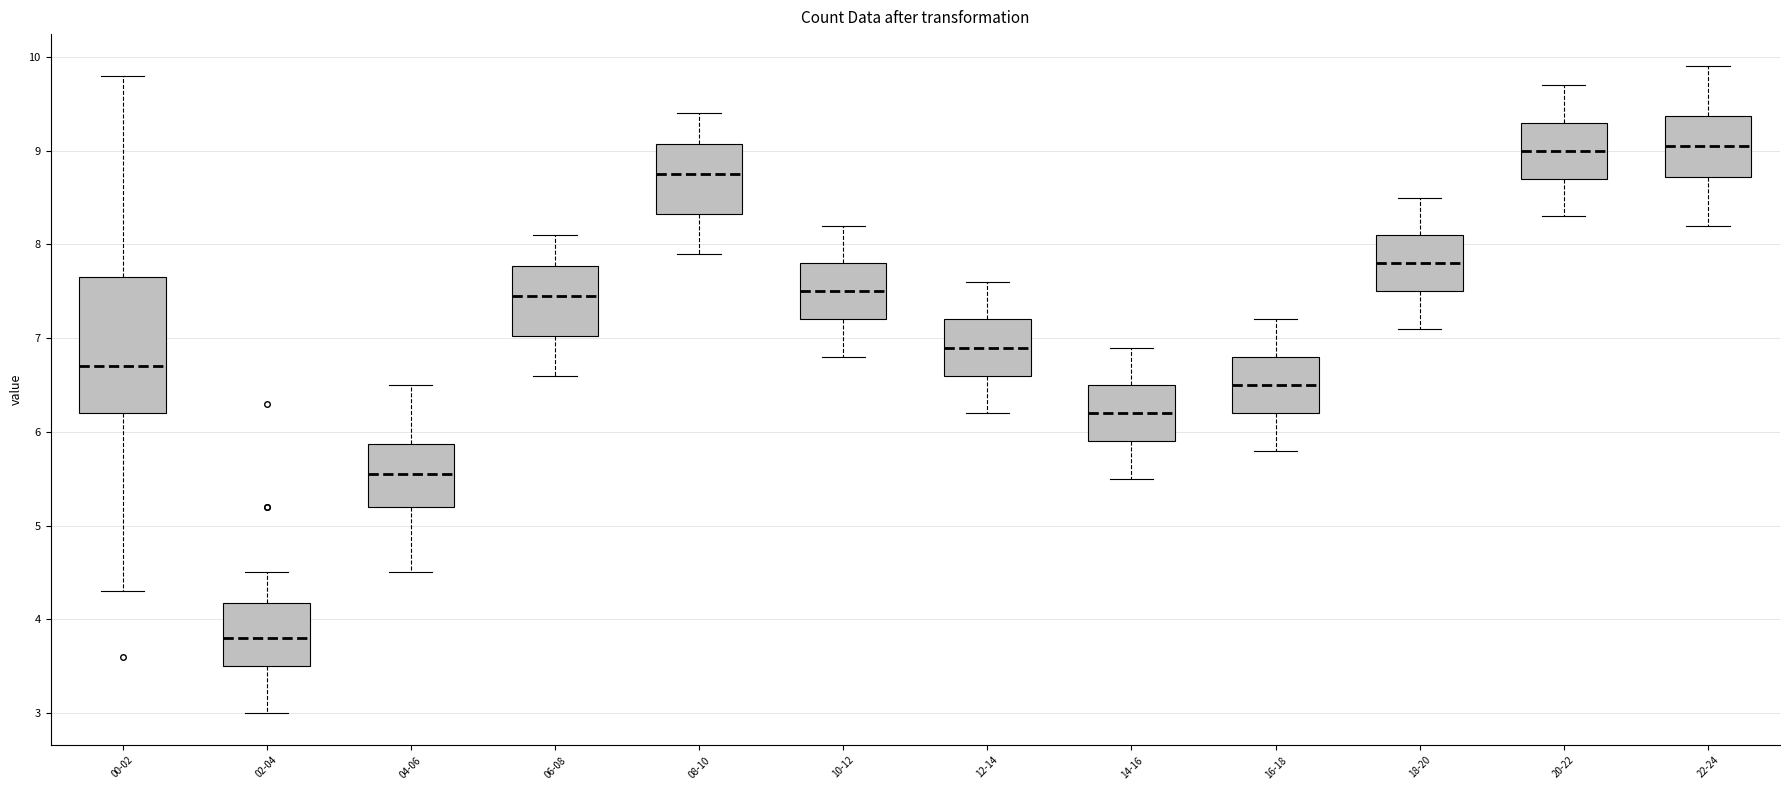

Which box is the tallest, from its lower edge to its upper edge?

00-02